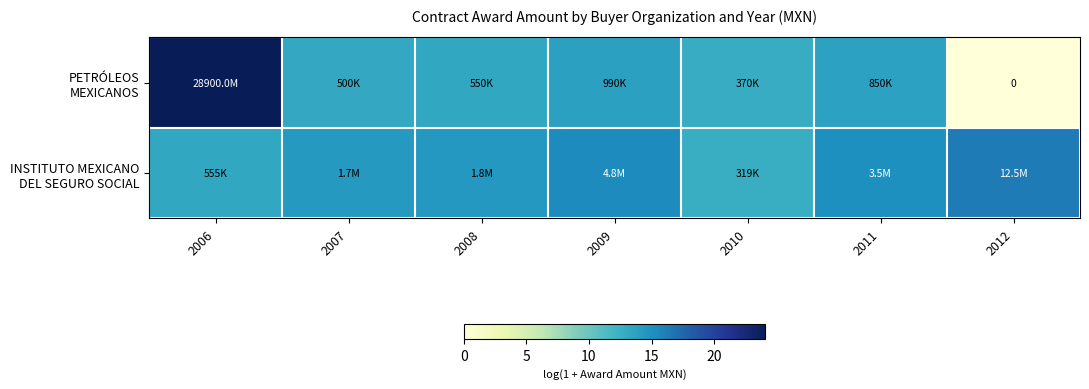

How many positive values does the PETRÓLEOS MEXICANOS series have?

6